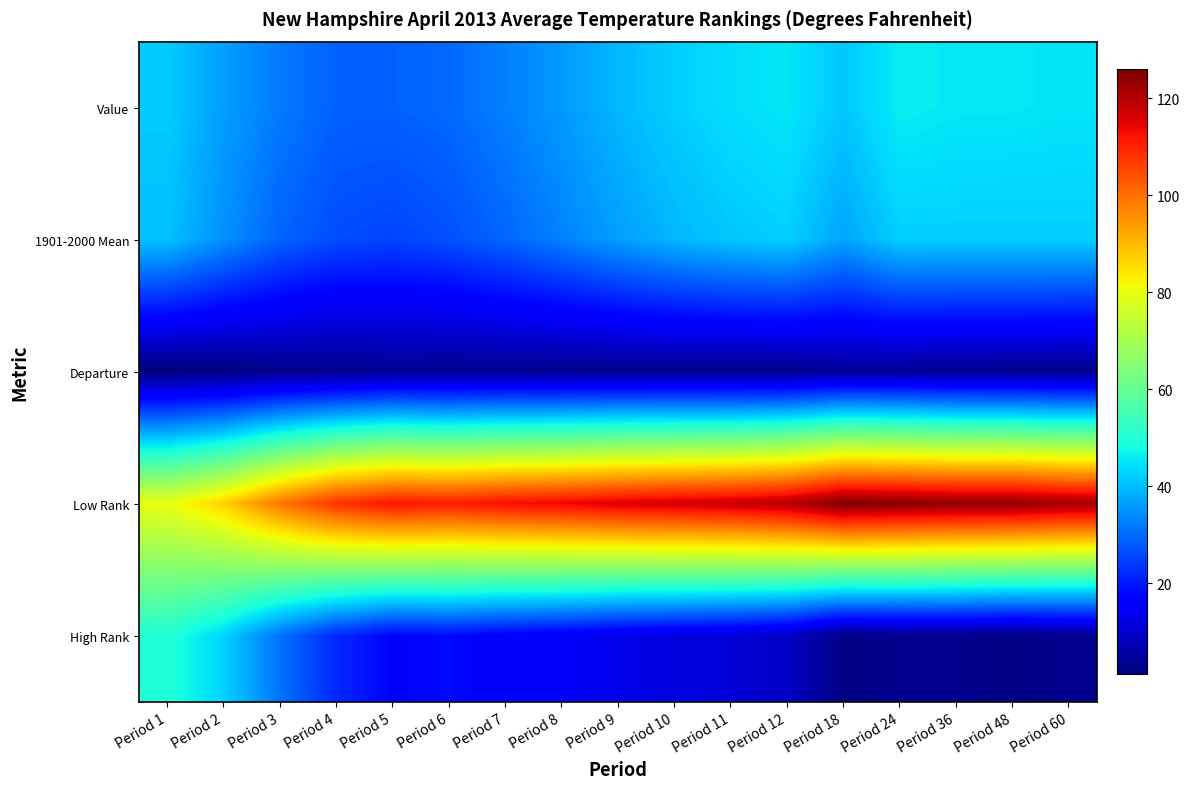

Reading left to right, transcribe all the data shown in this chart.

Value: Period 1=42.0	Period 2=36.4	Period 3=32.0	Period 4=29.0	Period 5=29.0	Period 6=29.9	Period 7=32.7	Period 8=35.8	Period 9=39.4	Period 10=42.3	Period 11=44.1	Period 12=45.2	Period 18=41.4	Period 24=46.1	Period 36=45.4	Period 48=45.3	Period 60=44.9
1901-2000 Mean: Period 1=40.7	Period 2=34.8	Period 3=29.3	Period 4=26.3	Period 5=25.4	Period 6=26.8	Period 7=29.5	Period 8=32.9	Period 9=36.4	Period 10=39.4	Period 11=41.4	Period 12=42.4	Period 18=37.2	Period 24=42.3	Period 36=42.3	Period 48=42.3	Period 60=42.3
Departure: Period 1=1.3	Period 2=1.6	Period 3=2.7	Period 4=2.7	Period 5=3.6	Period 6=3.1	Period 7=3.2	Period 8=2.9	Period 9=3.0	Period 10=2.9	Period 11=2.7	Period 12=2.8	Period 18=4.2	Period 24=3.8	Period 36=3.1	Period 48=3.0	Period 60=2.6
Low Rank: Period 1=80.0	Period 2=87.0	Period 3=99.0	Period 4=108.0	Period 5=112.0	Period 6=111.0	Period 7=113.0	Period 8=114.0	Period 9=116.0	Period 10=117.0	Period 11=118.0	Period 12=120.0	Period 18=126.0	Period 24=125.0	Period 36=124.0	Period 48=124.0	Period 60=122.0
High Rank: Period 1=50.0	Period 2=43.0	Period 3=31.0	Period 4=22.0	Period 5=17.0	Period 6=18.0	Period 7=16.0	Period 8=15.0	Period 9=13.0	Period 10=12.0	Period 11=11.0	Period 12=9.0	Period 18=2.0	Period 24=3.0	Period 36=3.0	Period 48=2.0	Period 60=3.0